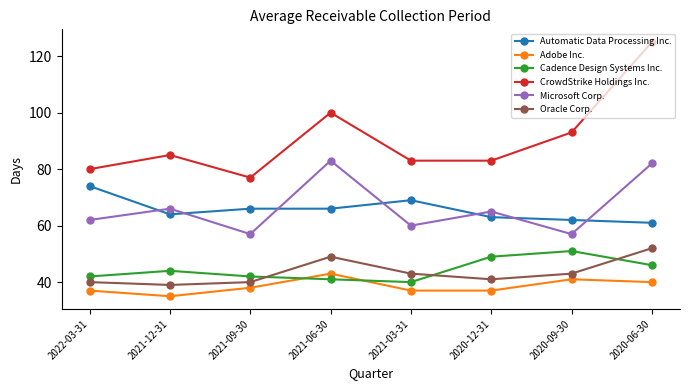

At 2021-03-31, list the series in order from largest to smallest.

CrowdStrike Holdings Inc., Automatic Data Processing Inc., Microsoft Corp., Oracle Corp., Cadence Design Systems Inc., Adobe Inc.